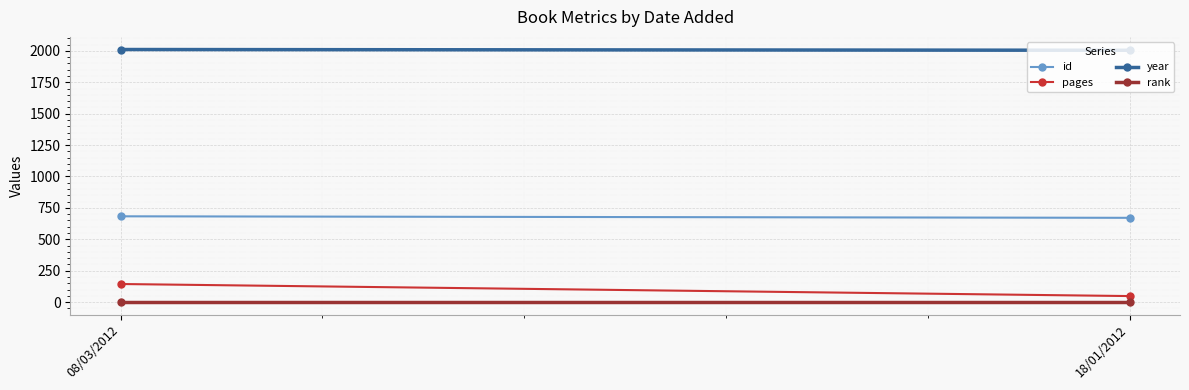

Is the value of rank at 08/03/2012 greater than the value of id at 18/01/2012?

No